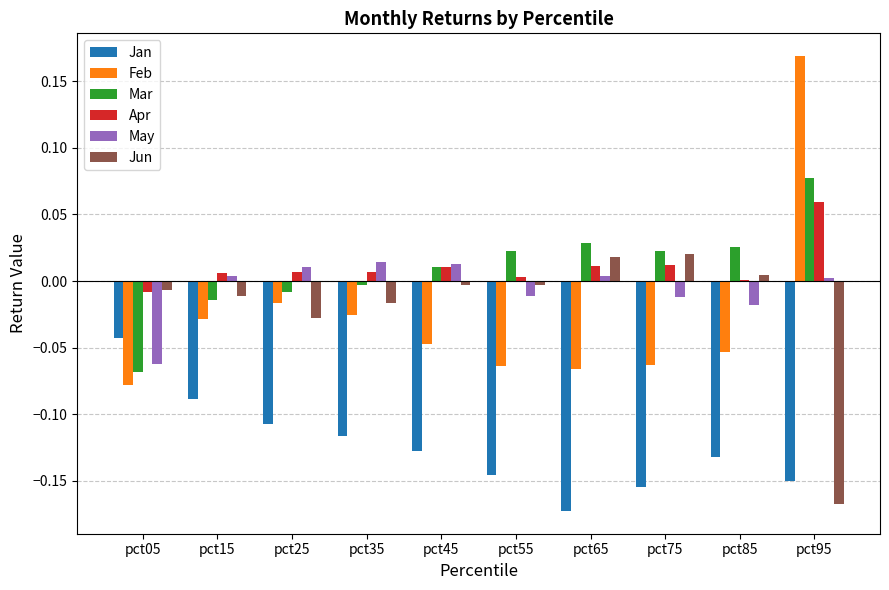

Count the number of data series in this chart.

6